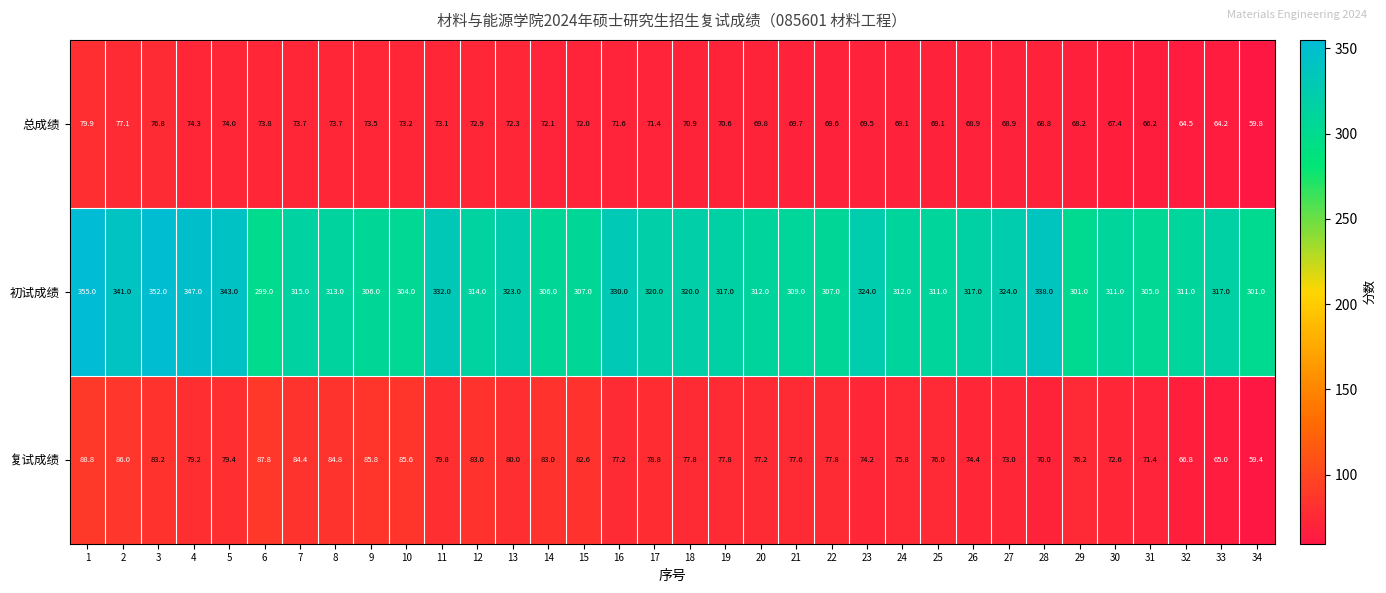

Is it true that 初试成绩 equals 99.8 at 31?

False